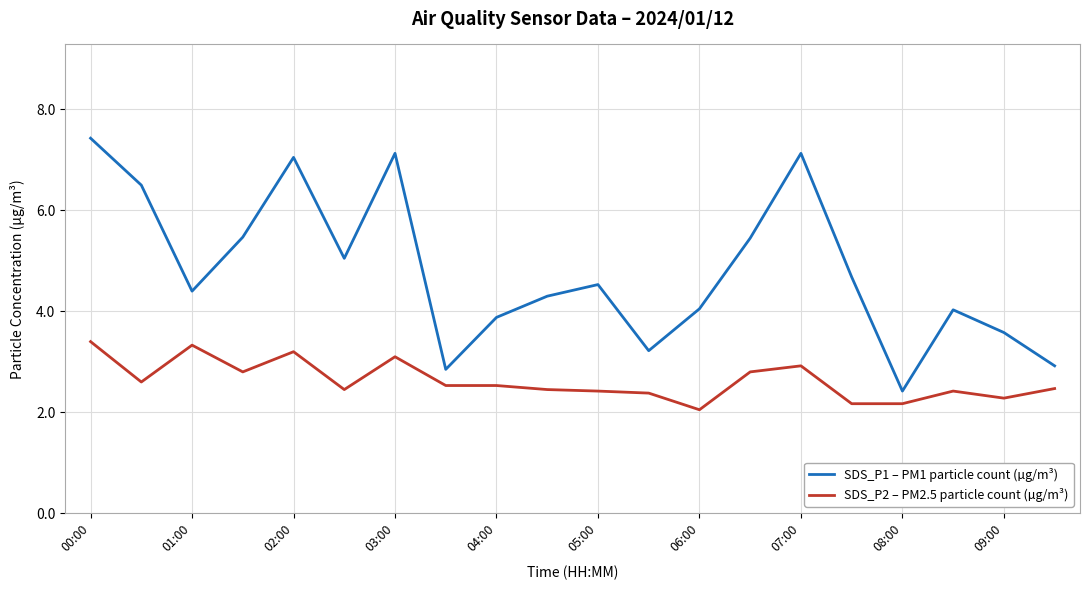

Which series has the largest range (max minus min)?

SDS_P1 – PM1 particle count (µg/m³)